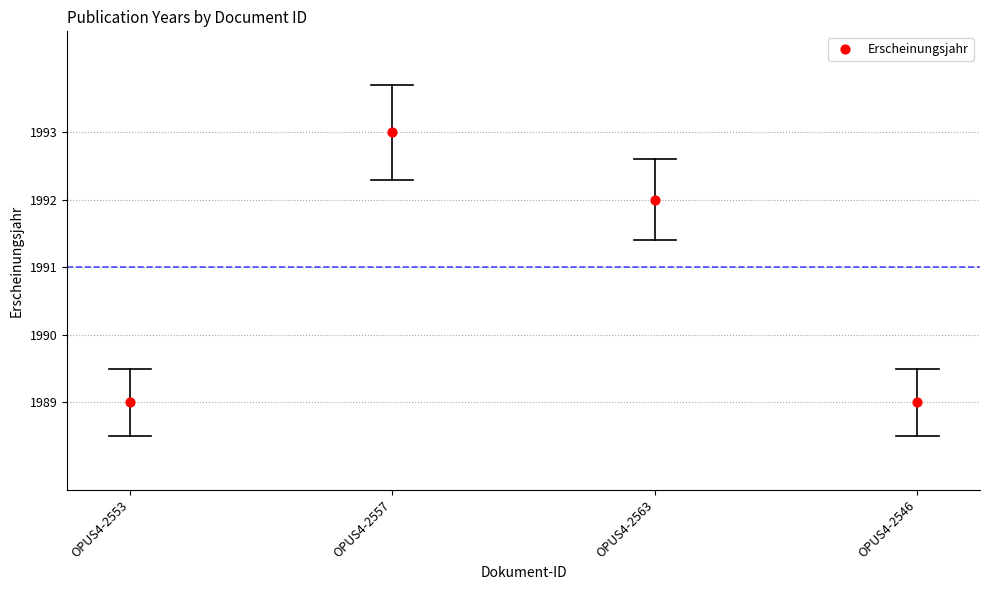

What Y value in the scatter plot is closest to 1991?

1992